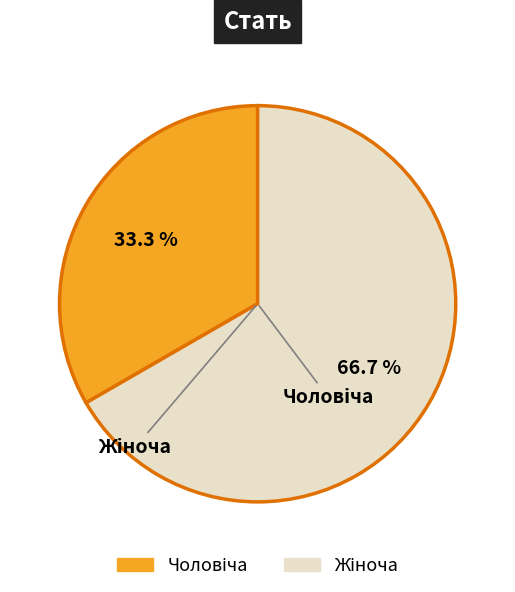

Approximately how many times larger is the value at Жіноча compared to Чоловіча?

2.0